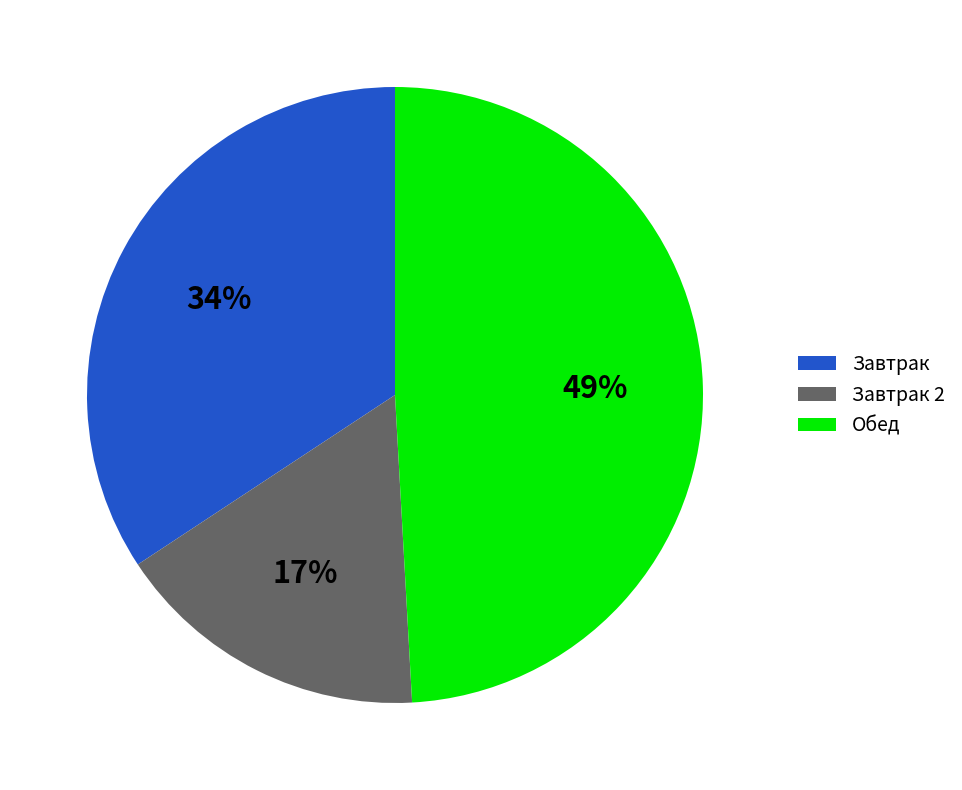

Between Обед and Завтрак 2, which is larger?

Обед